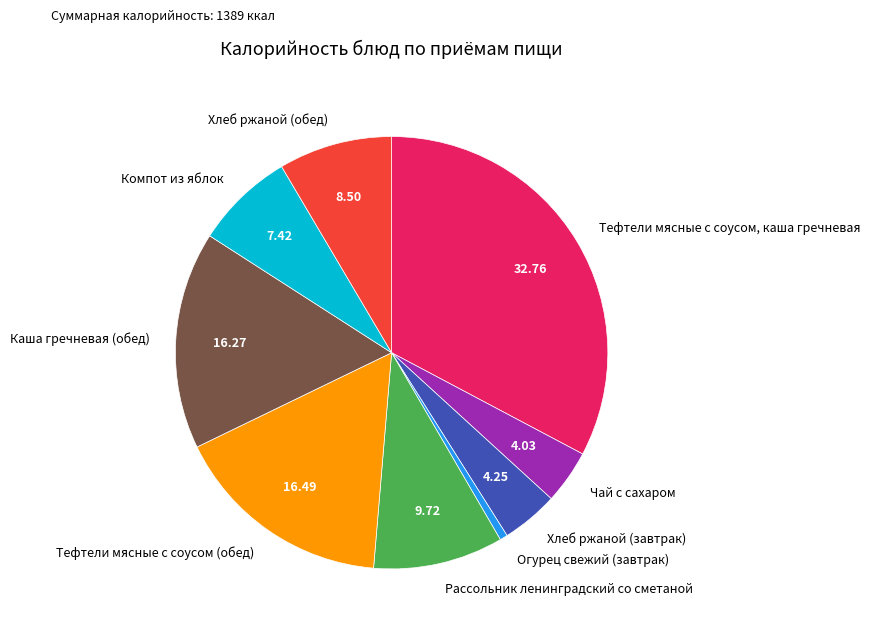

Does Тефтели мясные с соусом (обед) represent more than half of the total?

No